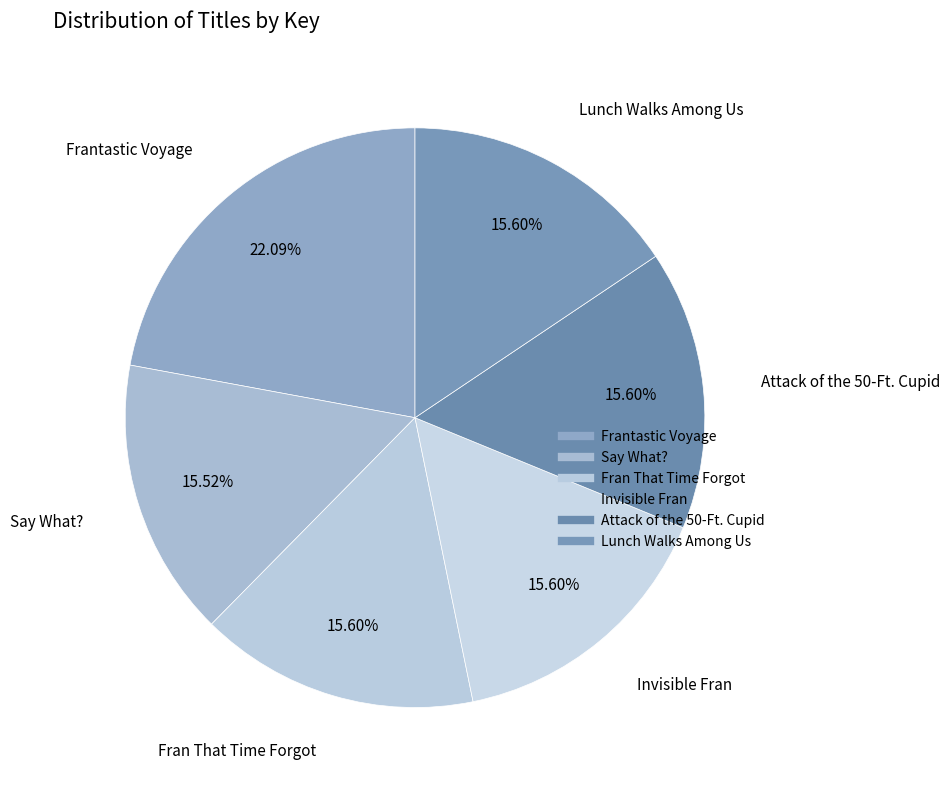

To the nearest percent, what portion does Attack of the 50-Ft. Cupid represent?

16%